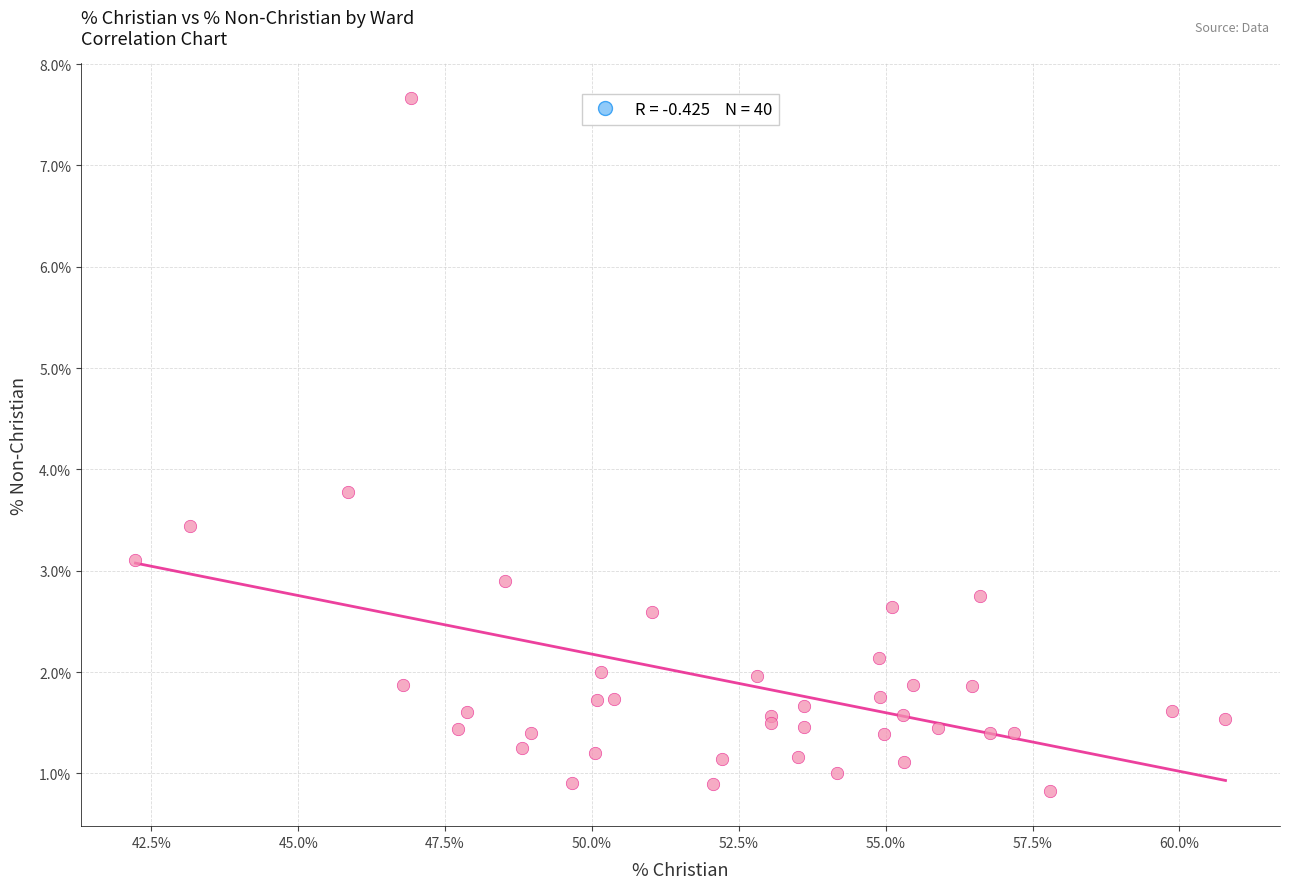

What Y value in the scatter plot is closest to 4?

3.8